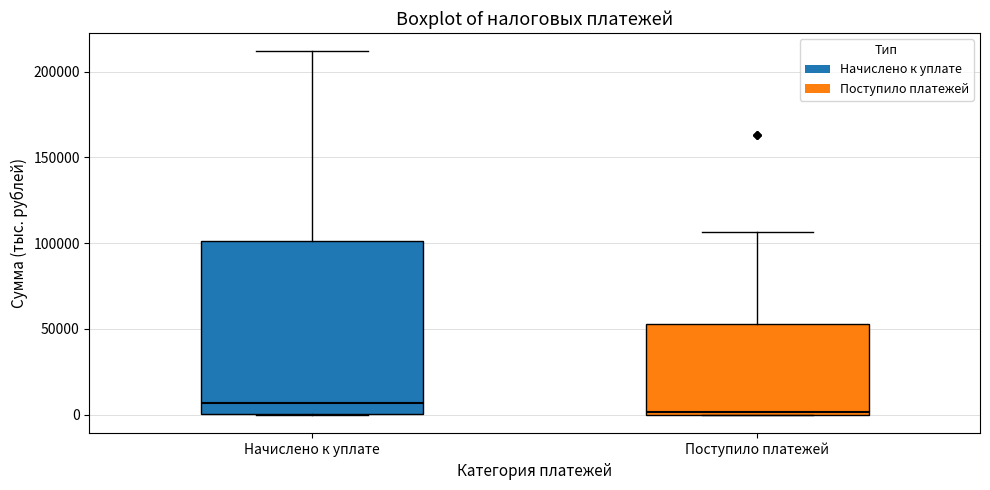

Which box has the highest median line?

Начислено к уплате